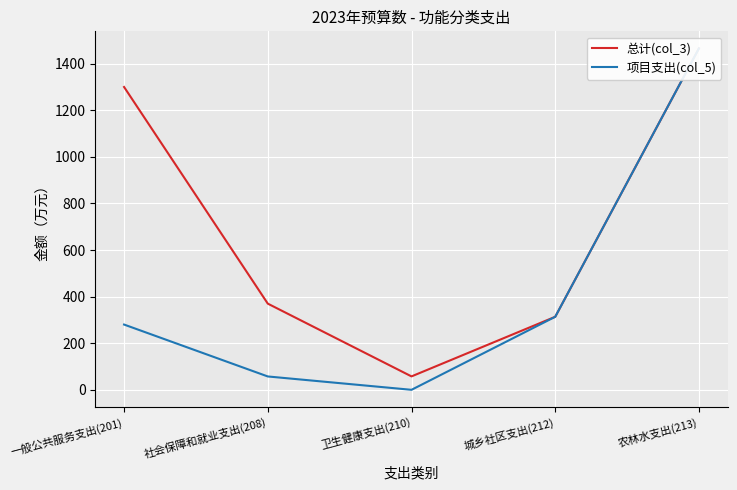

Between 农林水支出(213) and 社会保障和就业支出(208), which is larger?

农林水支出(213)